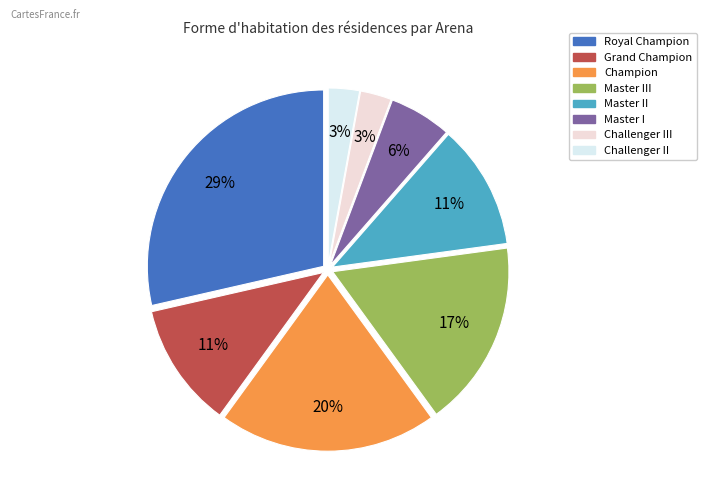

Count the number of slices in the pie.

8